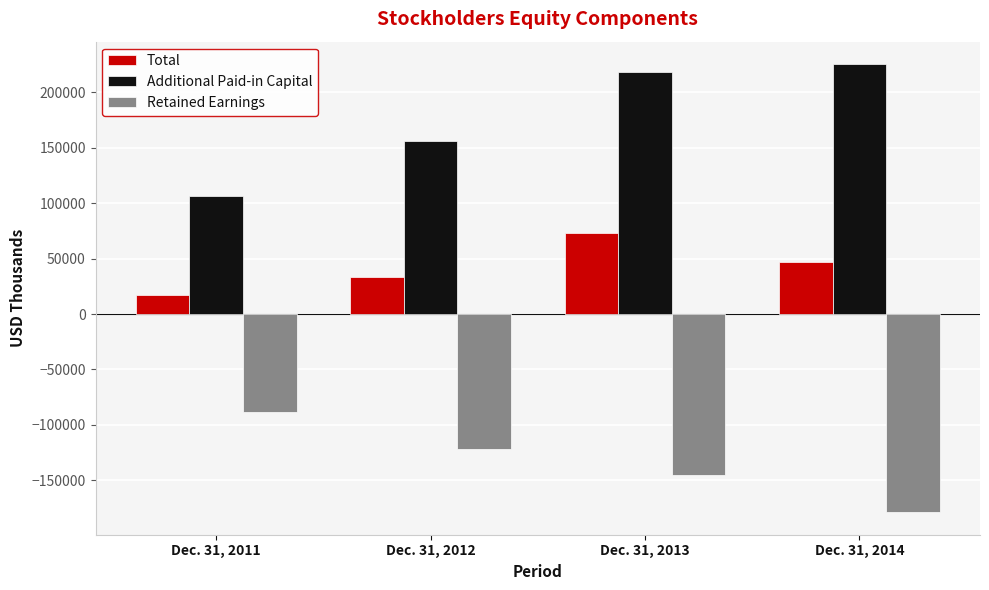

What is the sum of the Additional Paid-in Capital values at Dec. 31, 2011 and Dec. 31, 2013?

324678